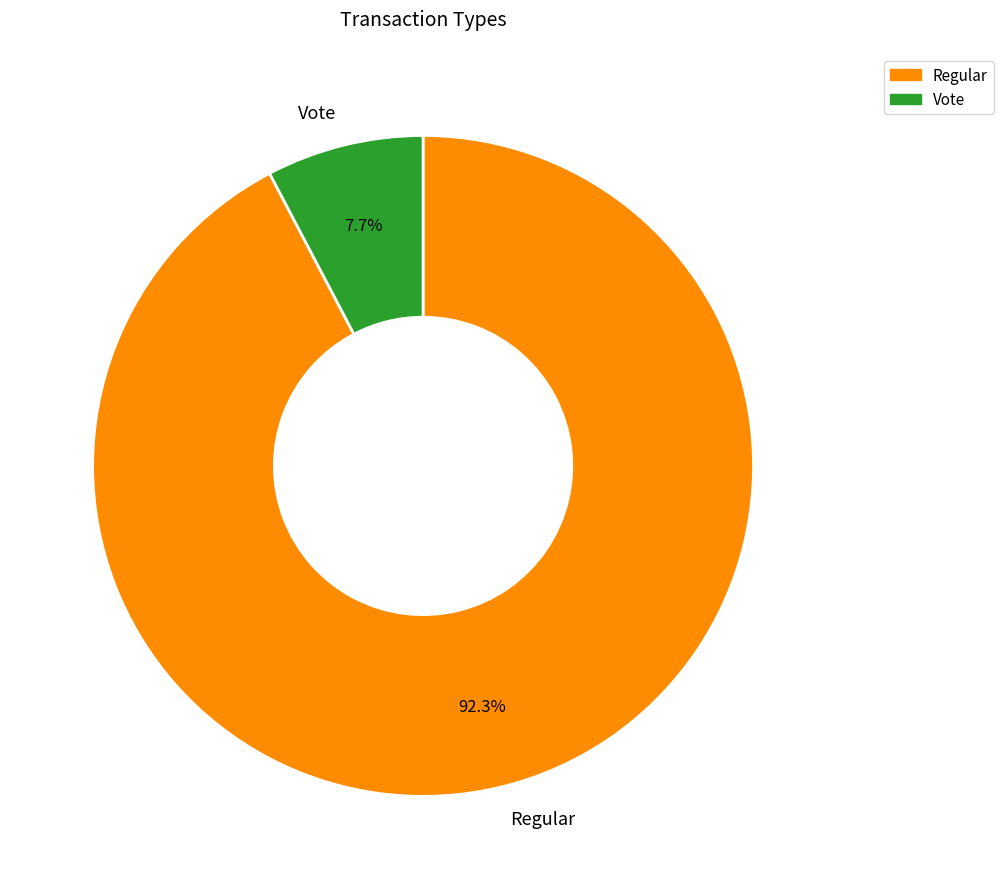

Is it true that Regular is 92% of the pie?

True